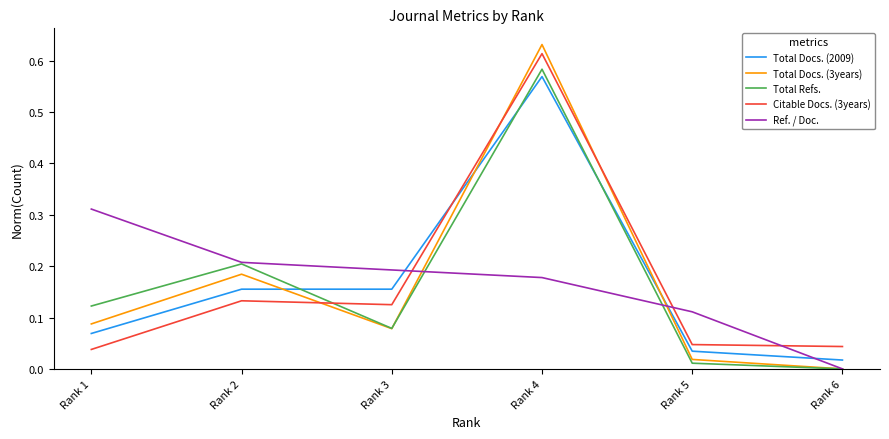

At which category does the chart reach its minimum across all series?

Rank 6